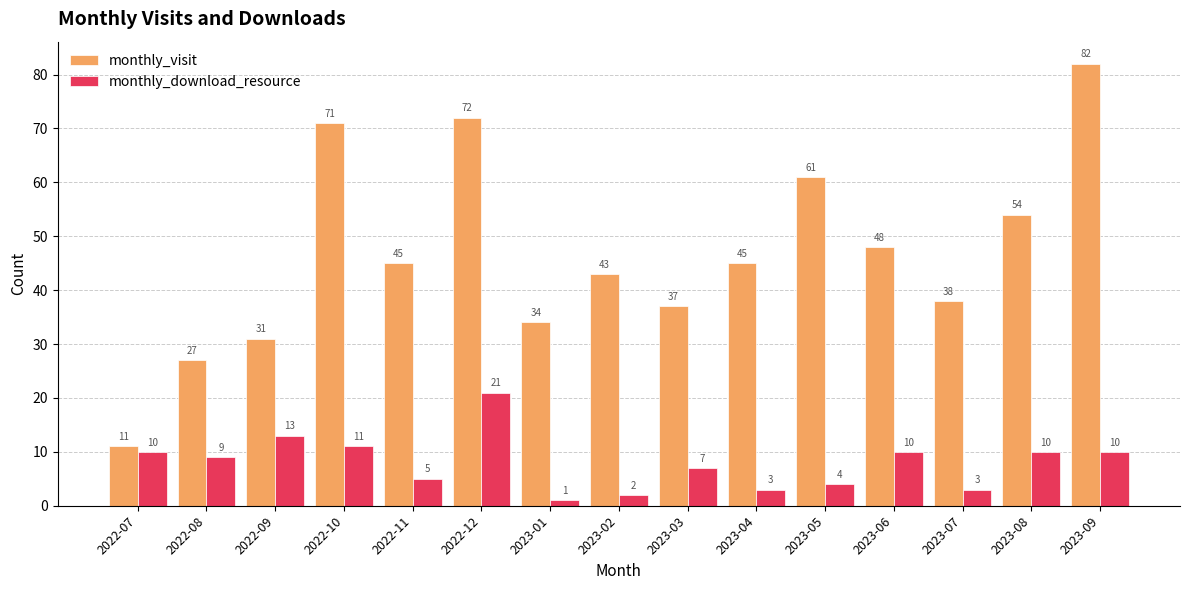

What is the difference between the second highest and second lowest values in the monthly_download_resource series?

11